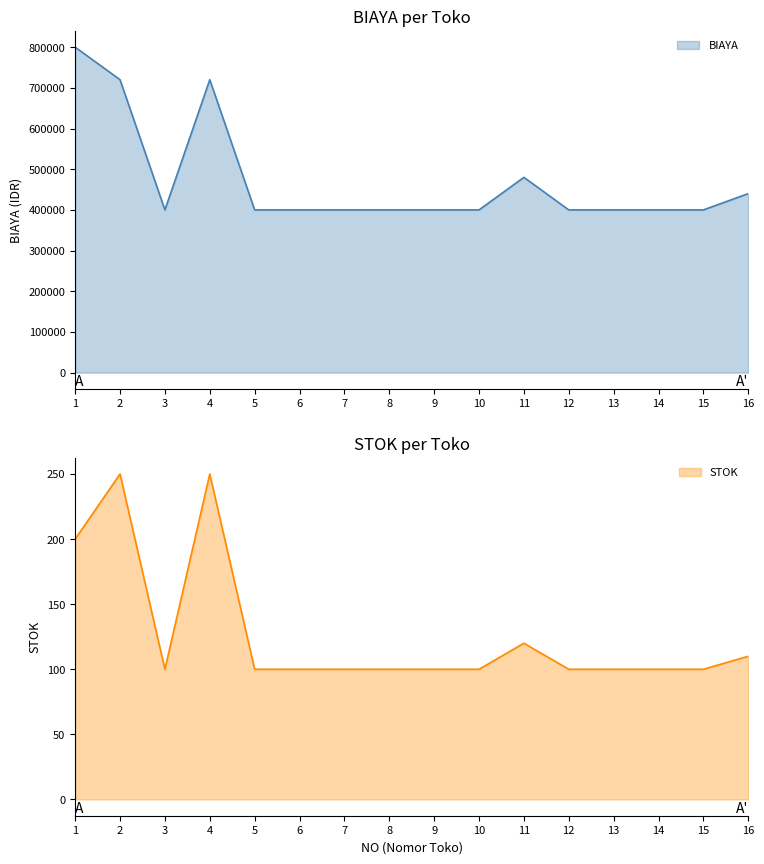

What is the minimum value for STOK?

100